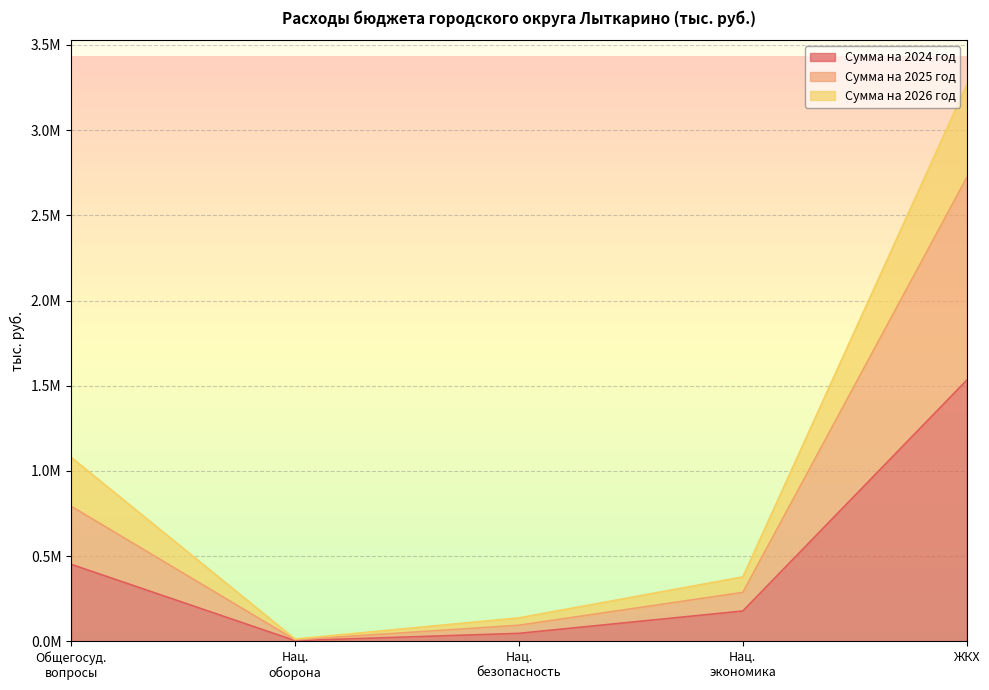

Count the number of data series in this chart.

3